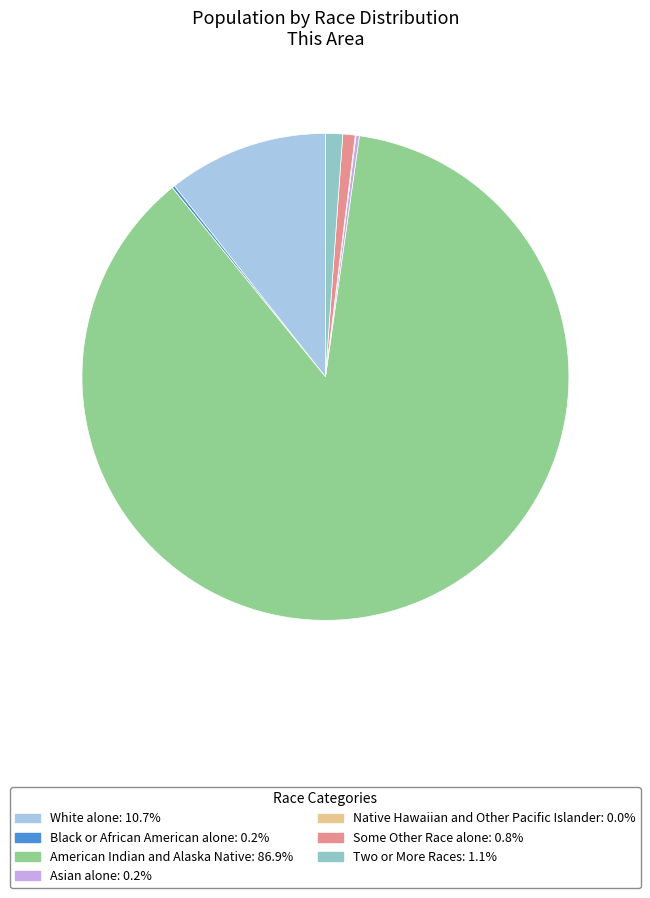

Is there any slice that represents more than half of the pie?

Yes